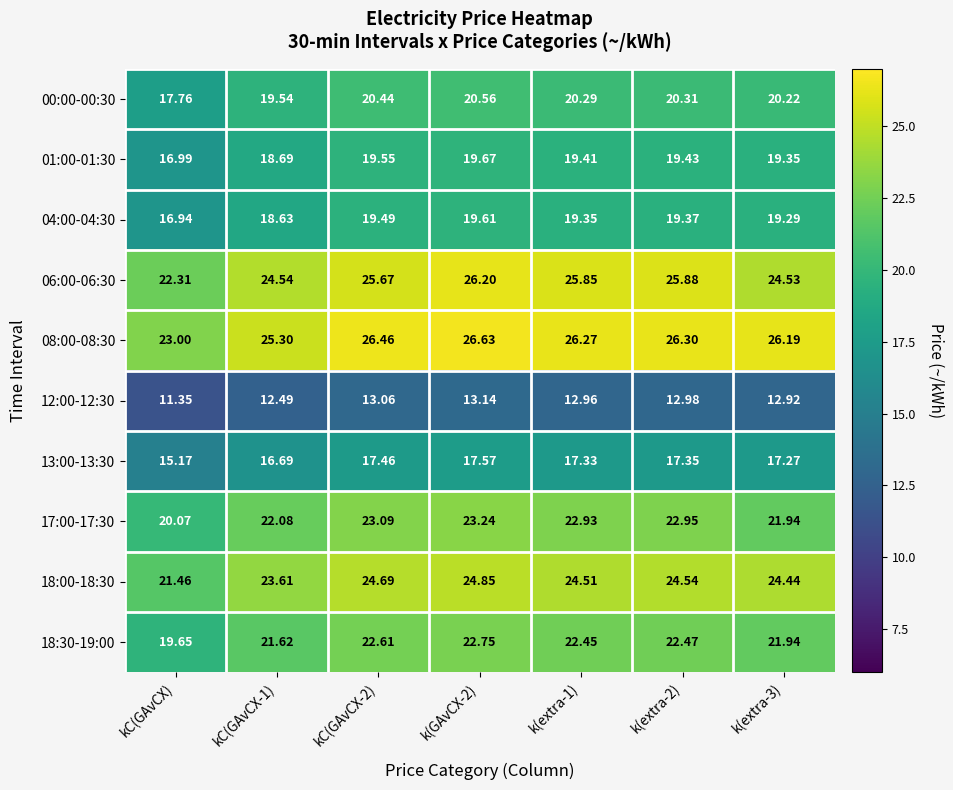

Which label corresponds to the smallest value in the chart?

kC(GAvCX)